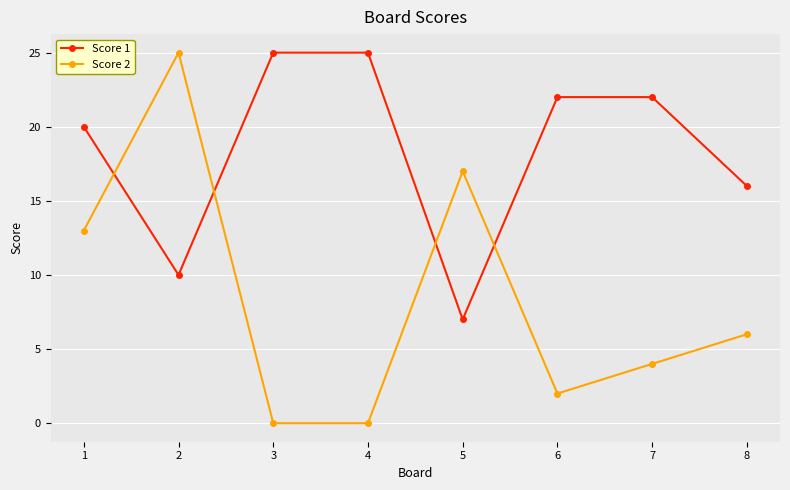

Between 1 and 8, which series saw the biggest shift?

Score 2